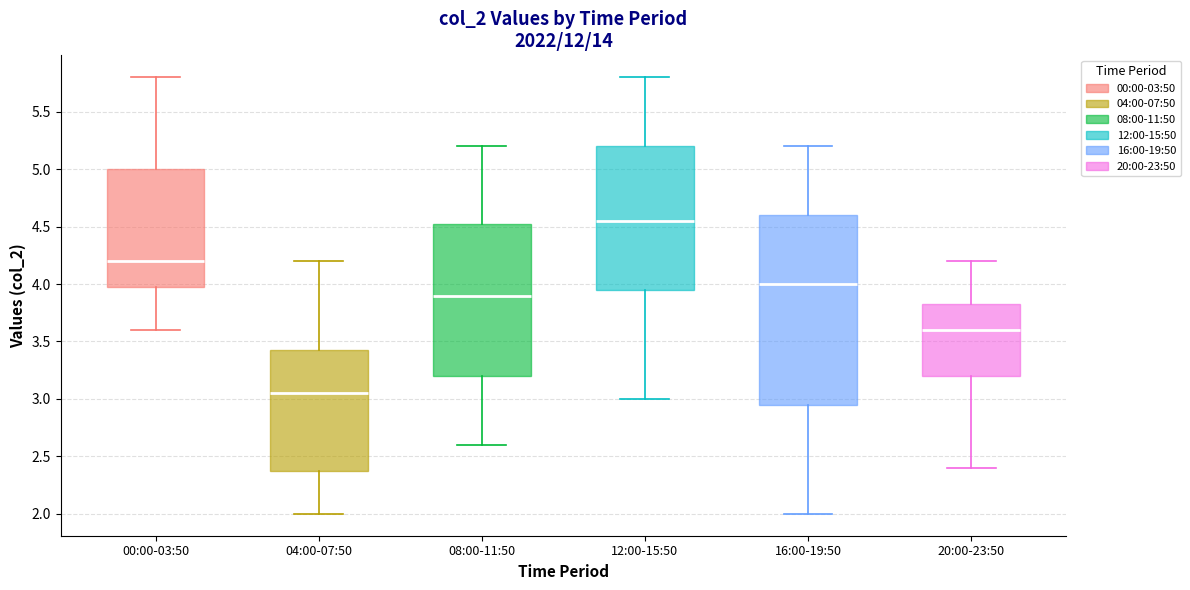

Reading left to right, transcribe this box plot: for each box, give where its median line is, the range the box spans, and where its two whiskers end, as read against the y-axis. The values are not printed on the chart, so give them approximately, as read against the axis.

00:00-03:50: median 4.20, box 4.00 to 5.00, whiskers 3.60 to 5.80
04:00-07:50: median 3.05, box 2.40 to 3.45, whiskers 2.00 to 4.20
08:00-11:50: median 3.90, box 3.20 to 4.55, whiskers 2.60 to 5.20
12:00-15:50: median 4.55, box 3.95 to 5.20, whiskers 3.00 to 5.80
16:00-19:50: median 4.00, box 2.95 to 4.60, whiskers 2.00 to 5.20
20:00-23:50: median 3.60, box 3.20 to 3.85, whiskers 2.40 to 4.20